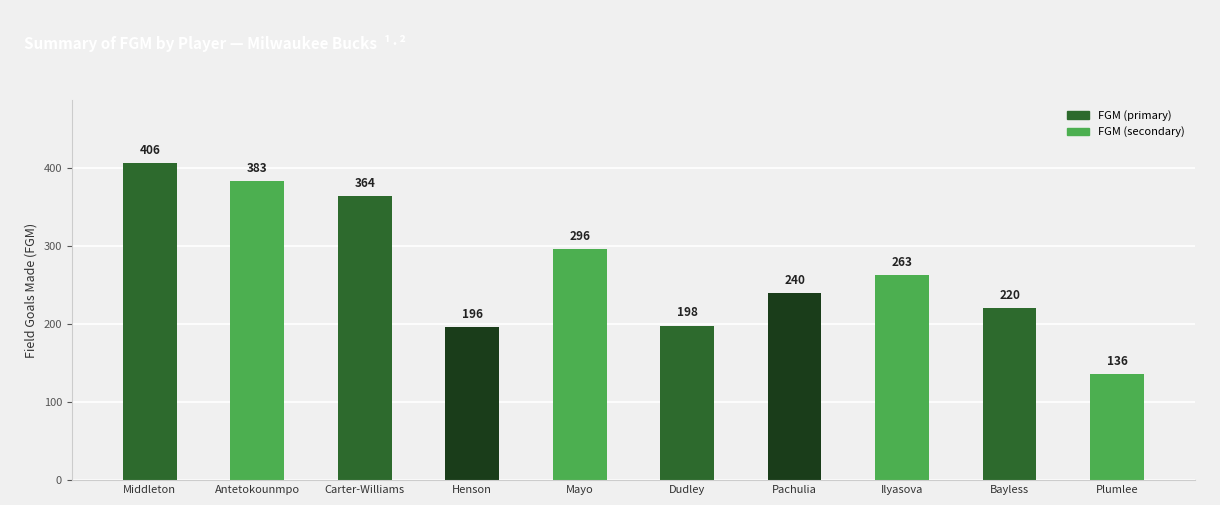

What is the sum of the values at Dudley and Antetokounmpo?

581